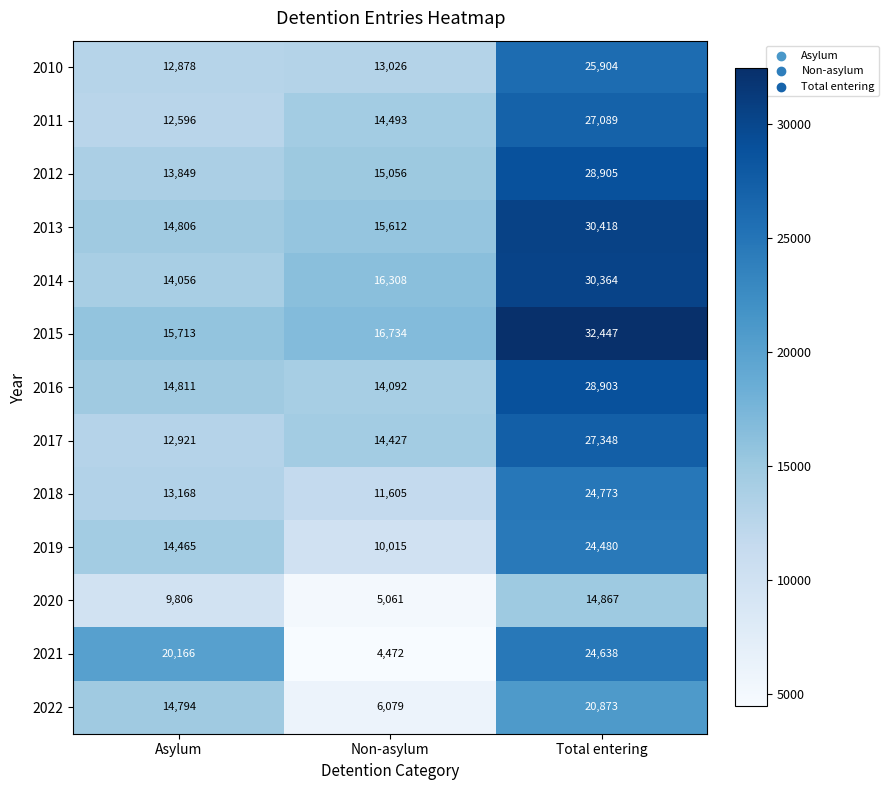

The 2016 series shows 43415 at Total entering. True or false?

False